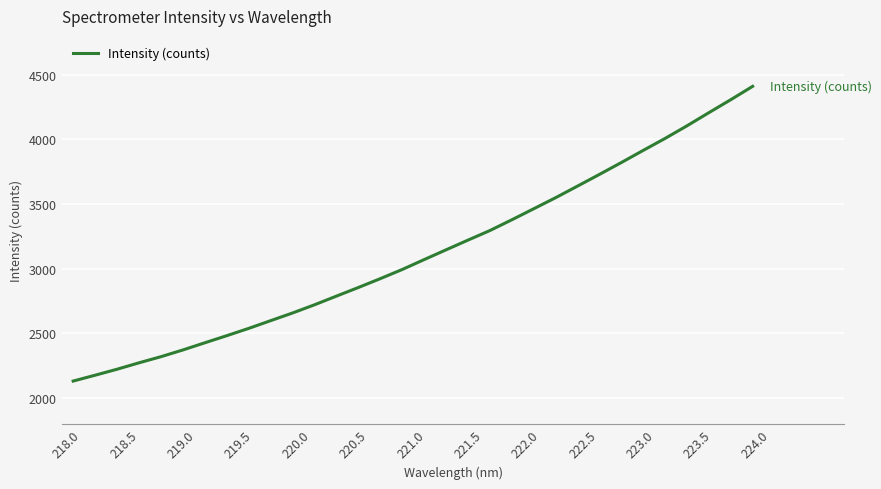

What is the minimum value shown in the chart?

2131.4